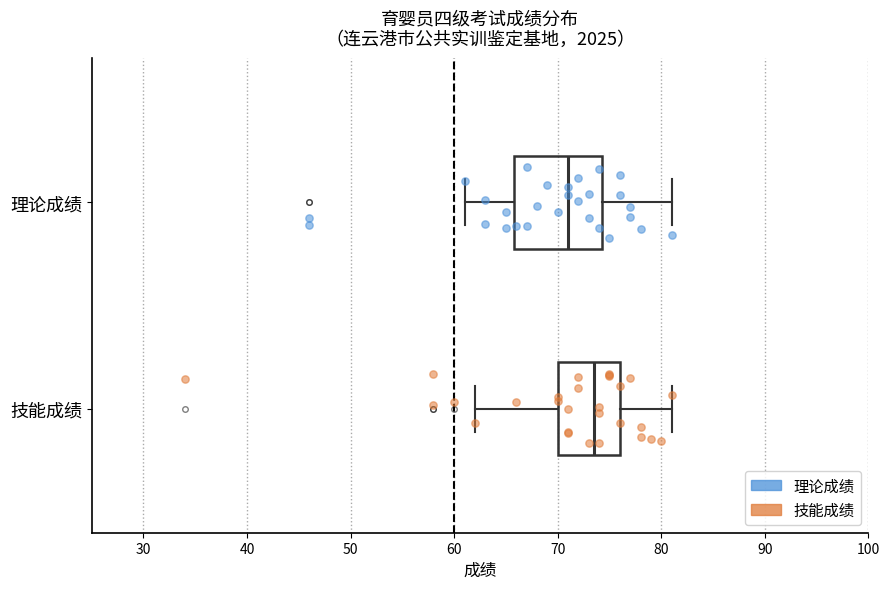

Comparing the boxes themselves (not the whiskers), which one is the widest?

理论成绩